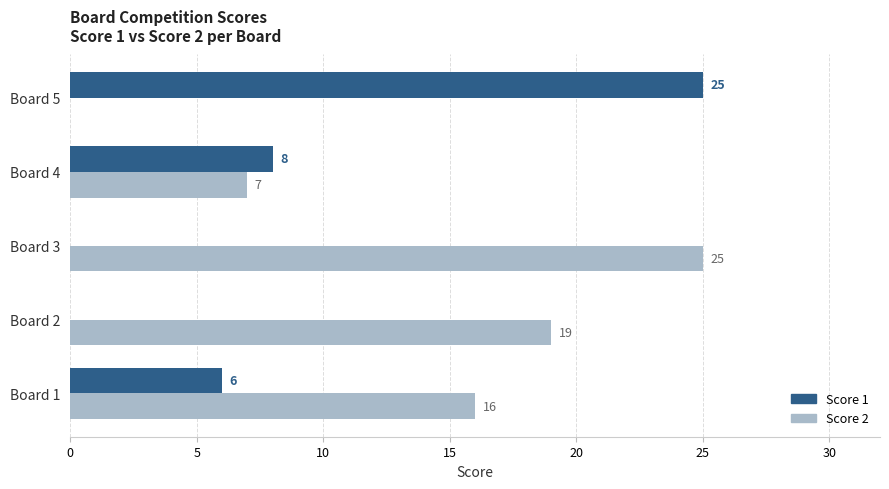

Read the Score 2 value at Board 2, to the nearest 5.

20